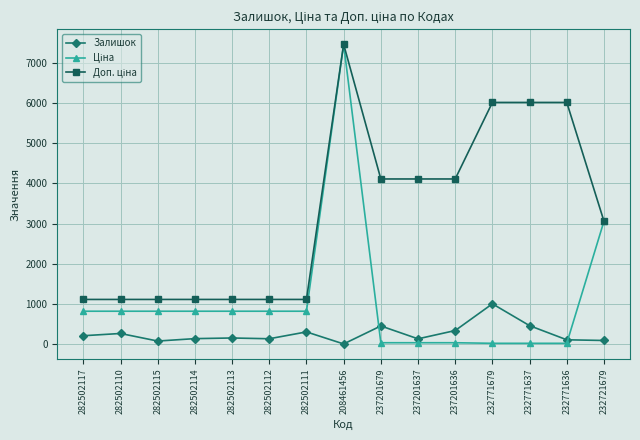

Does the chart display data point markers on the line(s)?

Yes